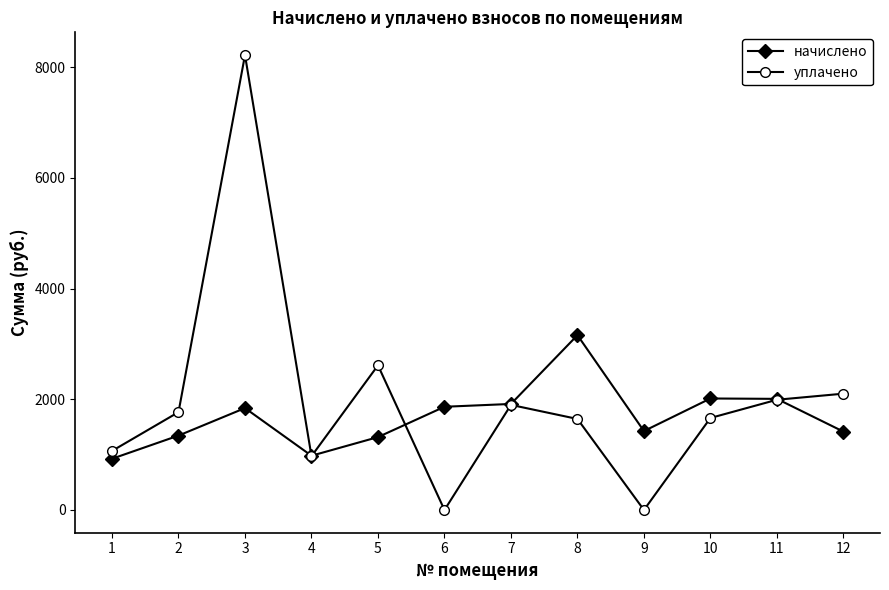

What is the spread (max minus min) of values at 10?

352.1